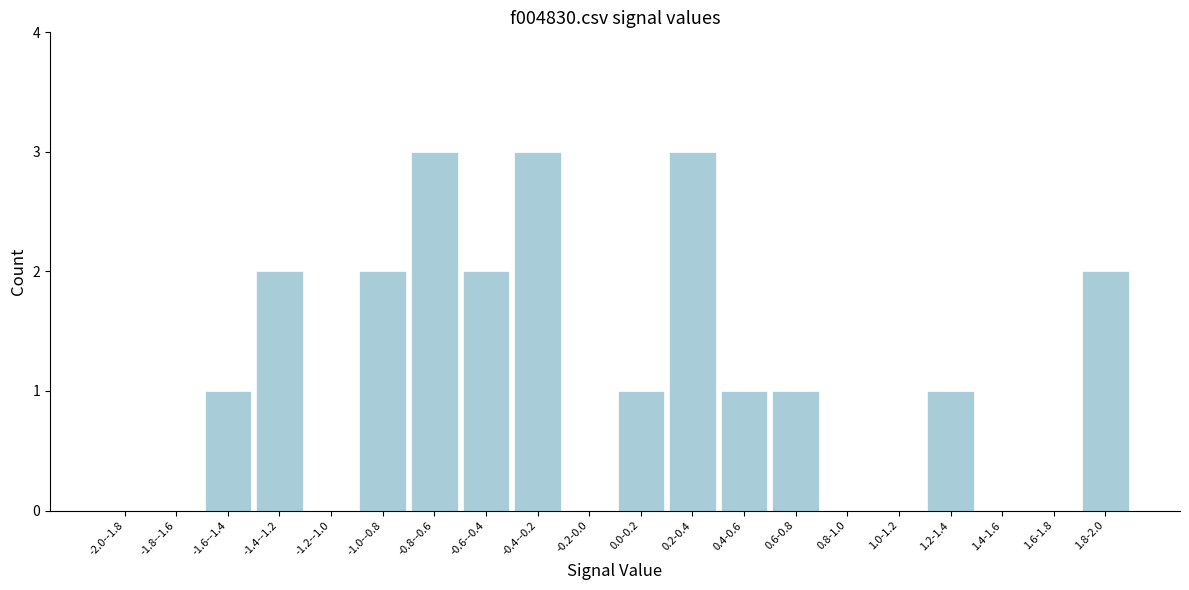

Reading right to left, transcribe all the data shown in this chart.

1.8-2.0=2	1.6-1.8=0	1.4-1.6=0	1.2-1.4=1	1.0-1.2=0	0.8-1.0=0	0.6-0.8=1	0.4-0.6=1	0.2-0.4=3	0.0-0.2=1	-0.2-0.0=0	-0.4--0.2=3	-0.6--0.4=2	-0.8--0.6=3	-1.0--0.8=2	-1.2--1.0=0	-1.4--1.2=2	-1.6--1.4=1	-1.8--1.6=0	-2.0--1.8=0